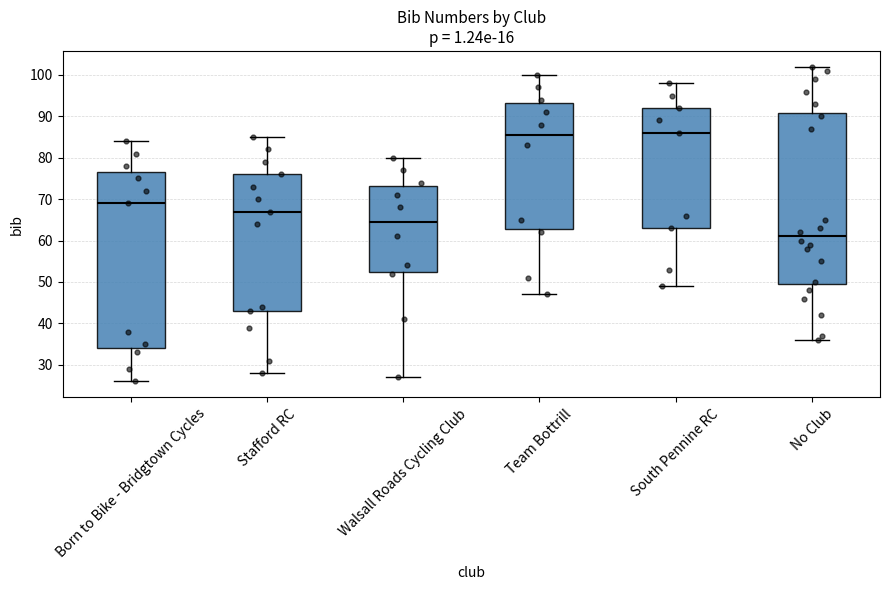

Reading left to right, read every box against the y-axis: the position of its median line, the range the box covers, and the ends of its whiskers. The values are not printed on the chart, so give them approximately, as read against the axis.

Born to Bike - Bridgtown Cycles: median 69, box 34 to 77, whiskers 26 to 84
Stafford RC: median 67, box 43 to 76, whiskers 28 to 85
Walsall Roads Cycling Club: median 65, box 53 to 73, whiskers 27 to 80
Team Bottrill: median 86, box 63 to 93, whiskers 47 to 100
South Pennine RC: median 86, box 63 to 92, whiskers 49 to 98
No Club: median 61, box 50 to 91, whiskers 36 to 102